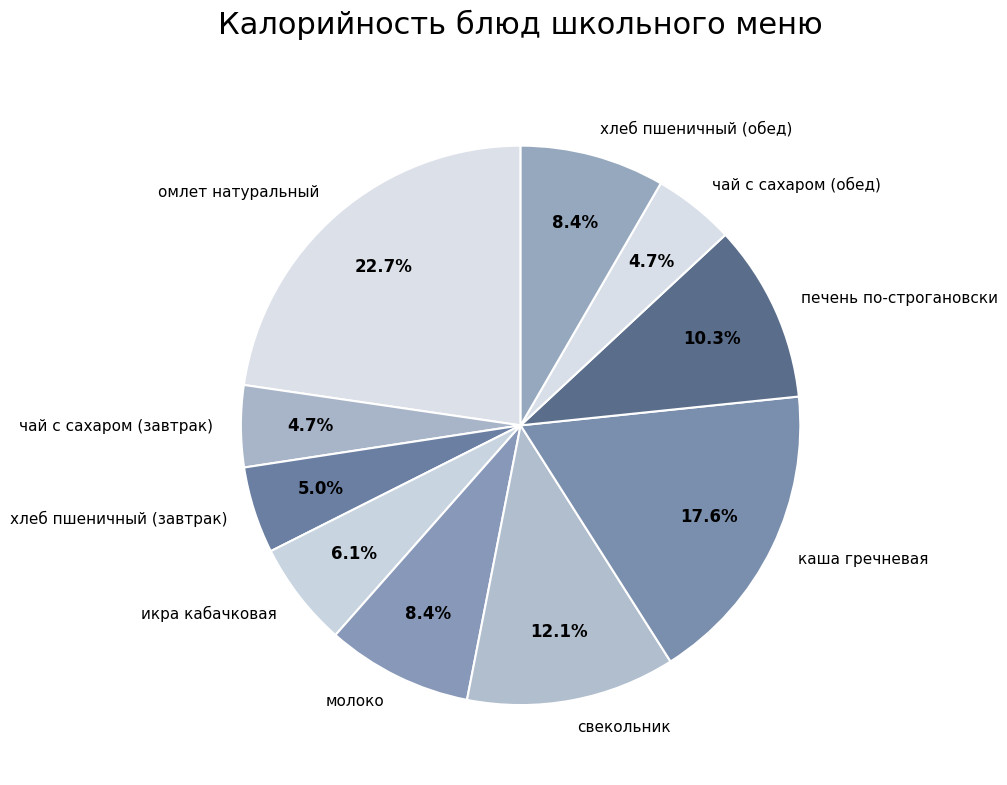

Combined, what portion of the pie is молоко and омлет натуральный?

31.1%